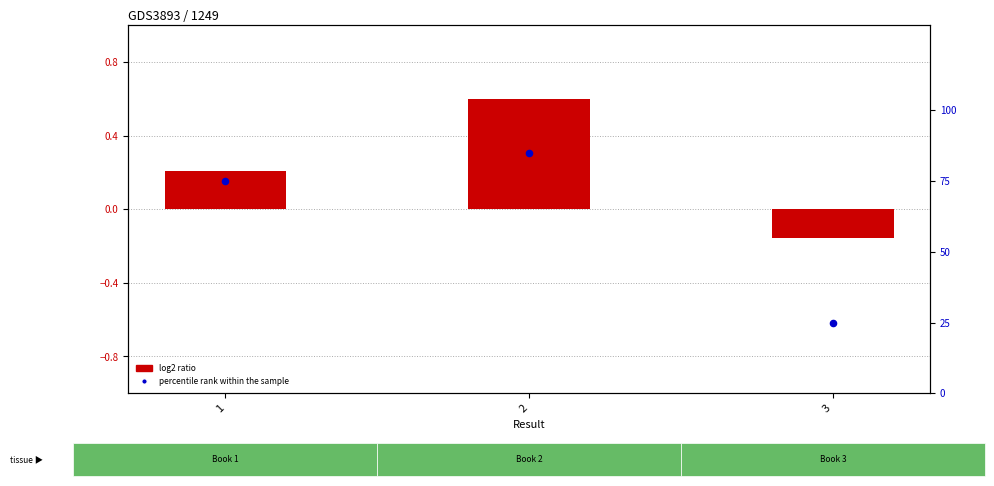

What are all the series names shown in the legend?

log2 ratio, percentile rank within the sample